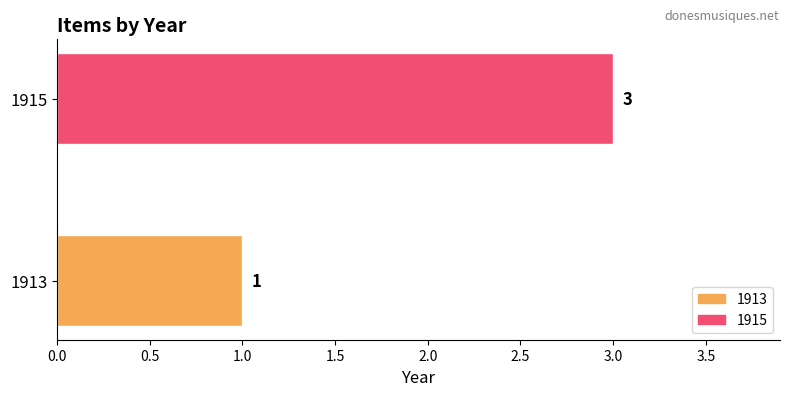

Reading bottom to top, list all the values displayed in this chart.

1913=1	1915=3